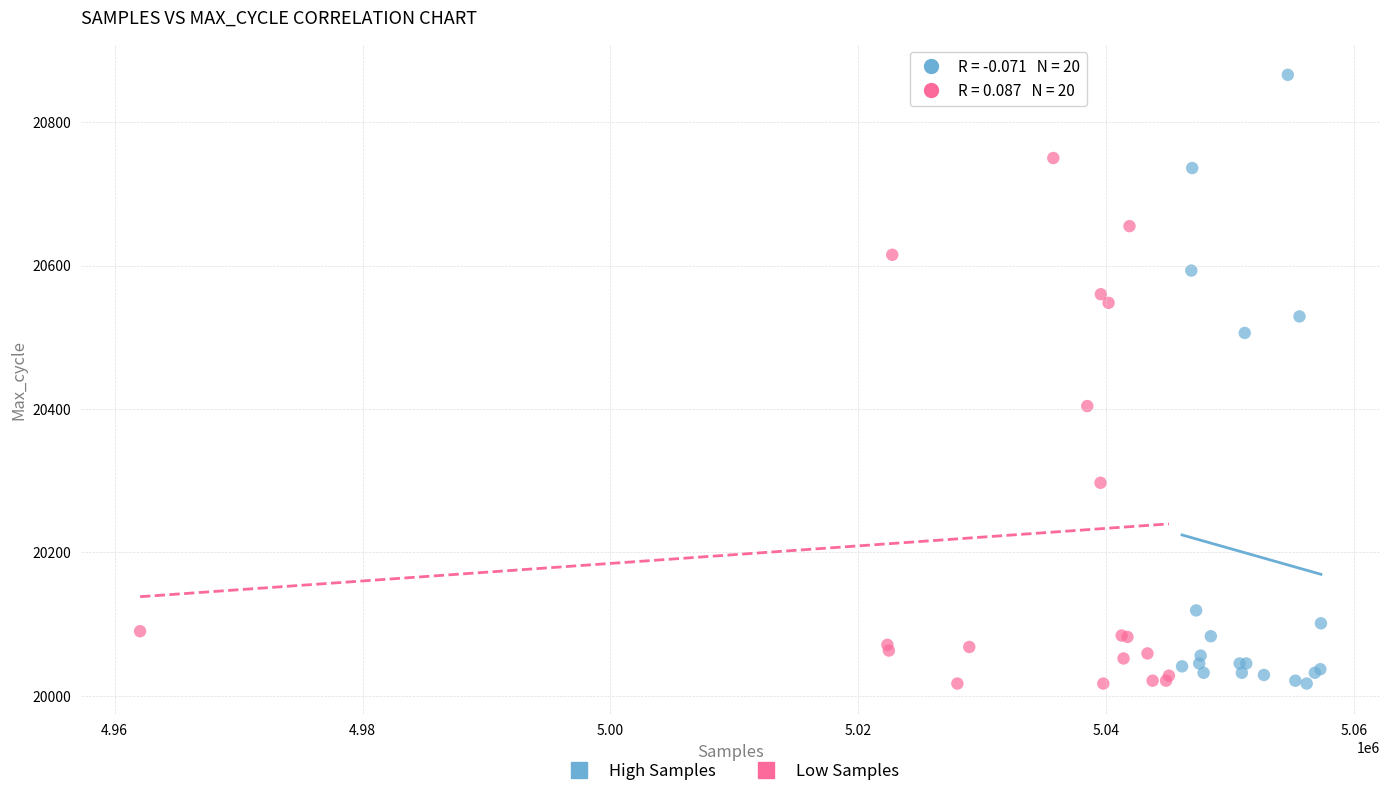

What are all the series names shown in the legend?

High Samples, Low Samples